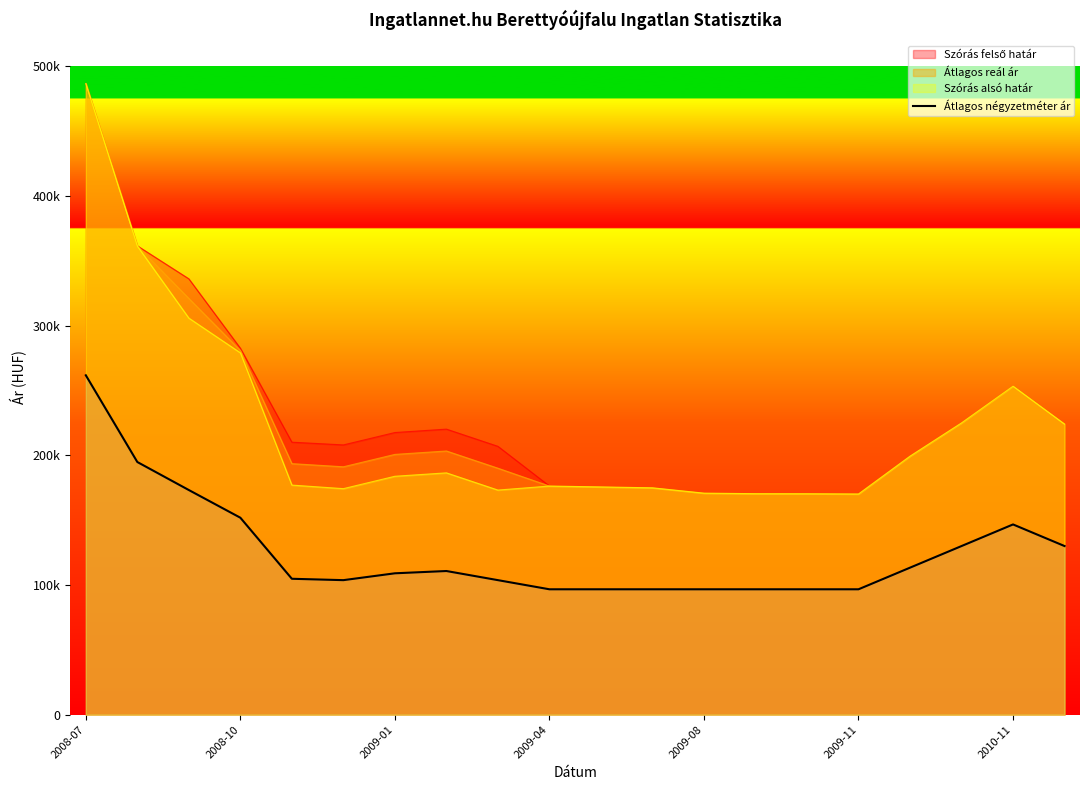

The value at 7 is 38968. True or false?

False